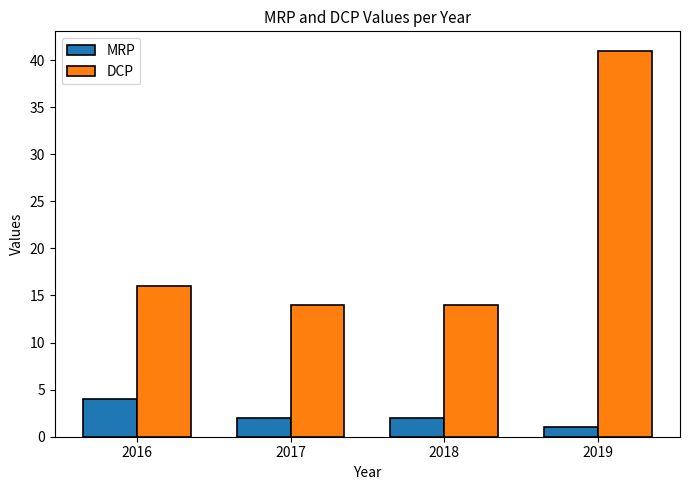

How many MRP values are between 2 and 4?

3